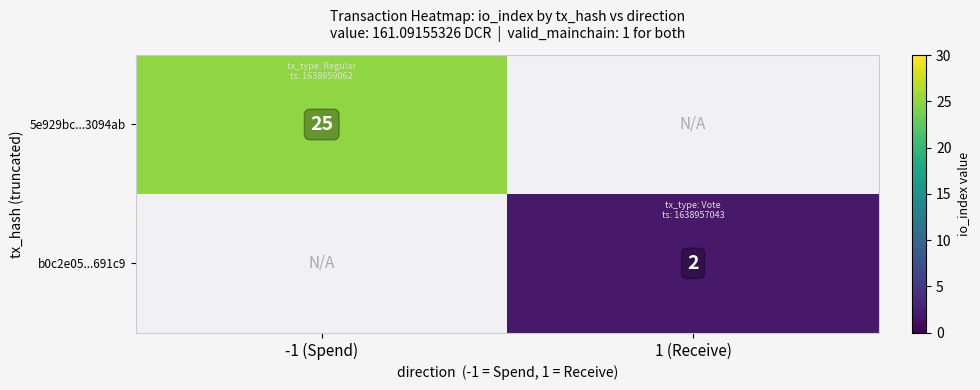

The value of b0c2e05...691c9 at 1 (Receive) is 2. True or false?

True